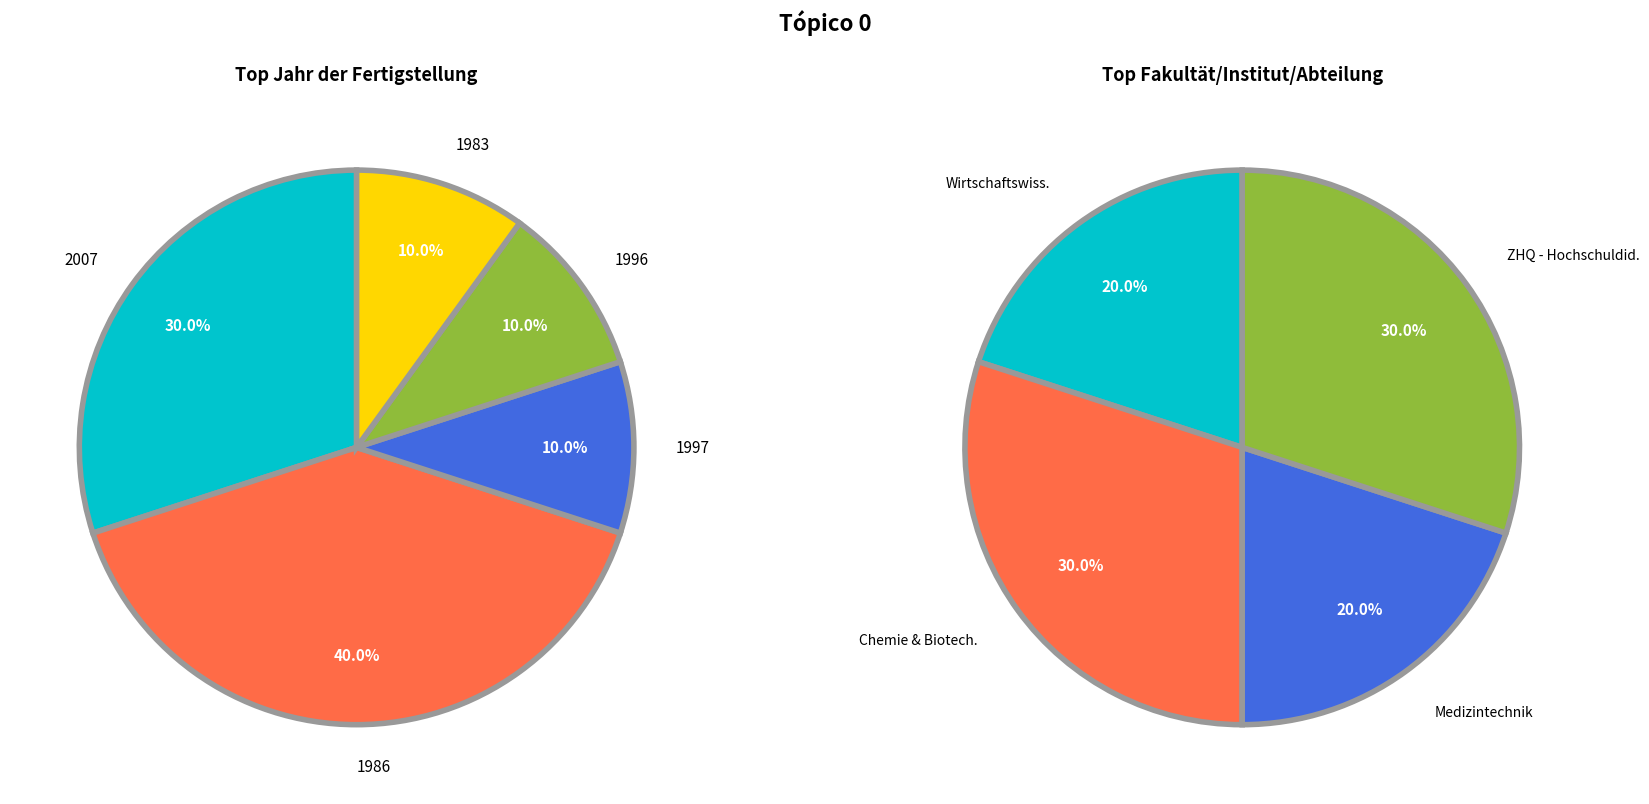

What portion of the pie excludes Fachbereich Medizintechnik und Technomathematik?

80.0%